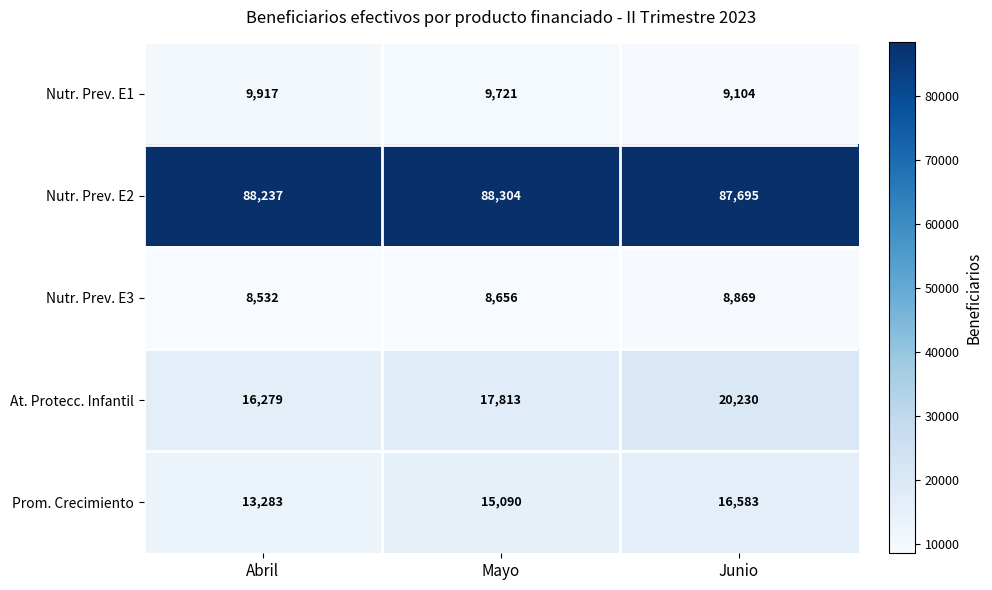

What is the difference between the maximum and minimum values in the Nutr. Prev. E2 series?

609